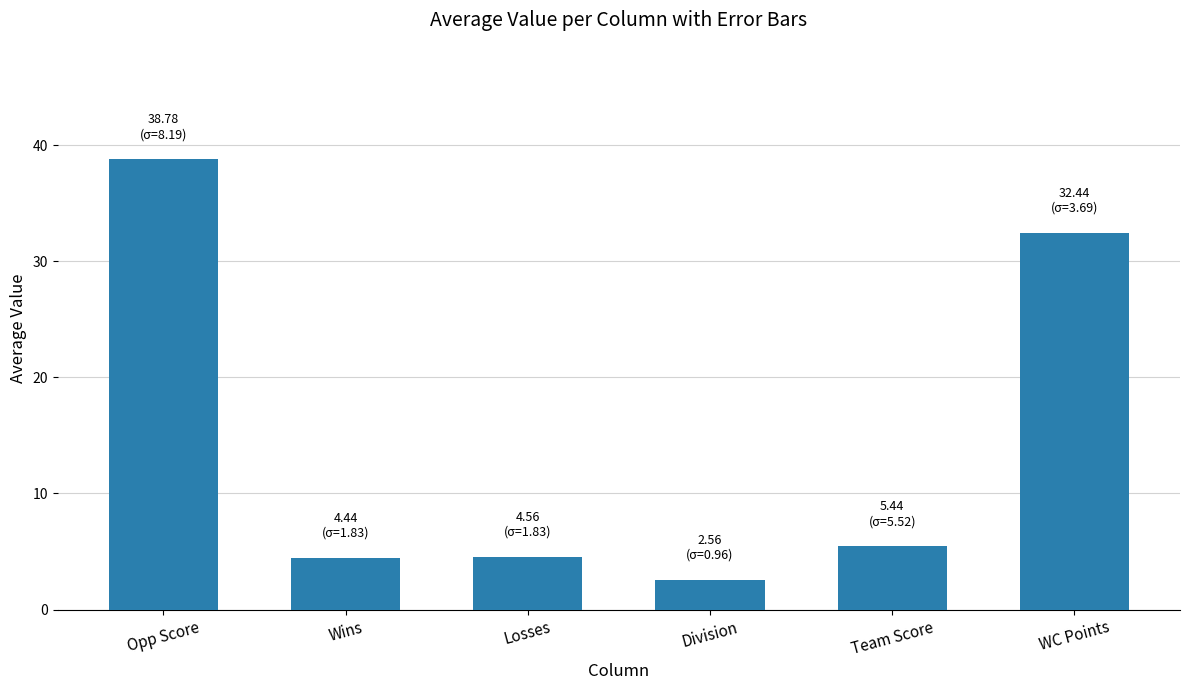

What is the minimum value shown in the chart?

2.6